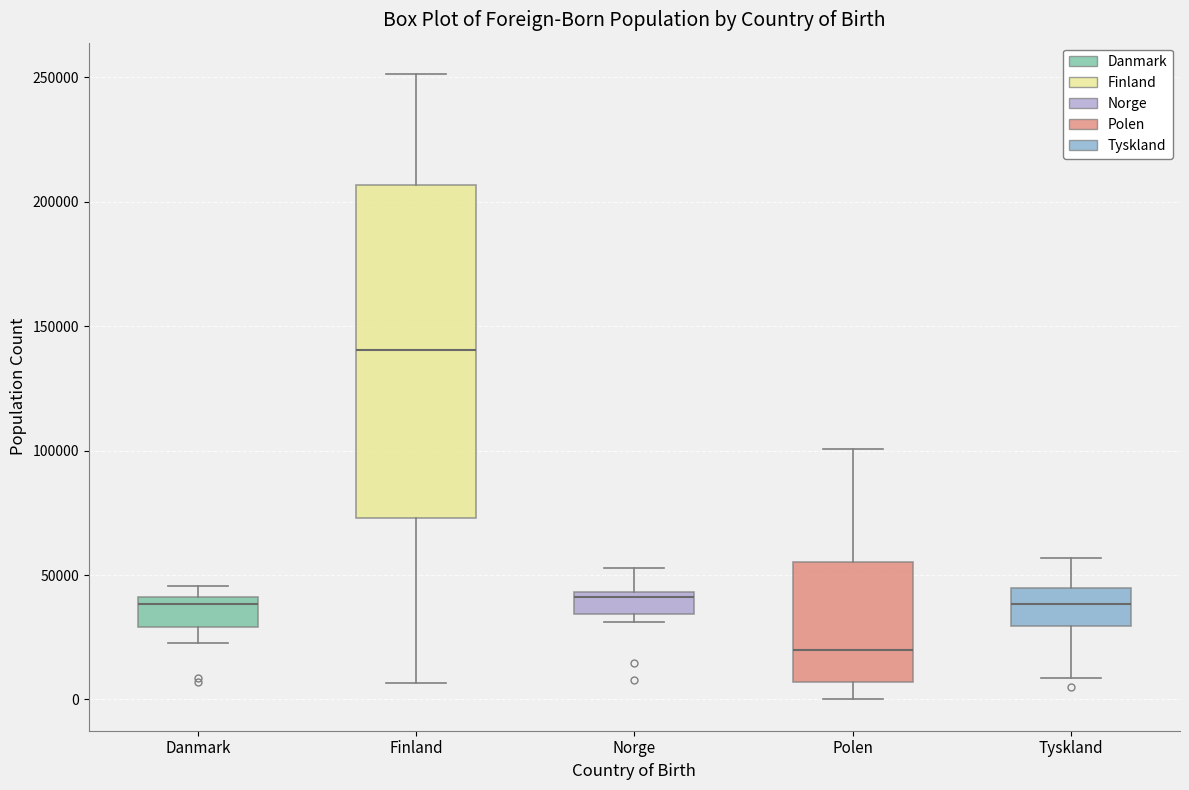

Reading left to right, read every box against the y-axis: the position of its median line, the range the box covers, and the ends of its whiskers. The values are not printed on the chart, so give them approximately, as read against the axis.

Danmark: median 40000 (just below the box's upper edge), box 30000 to 40000, whiskers 25000 to 45000
Finland: median 140000, box 75000 to 205000, whiskers 5000 to 250000
Norge: median 40000, box 35000 to 45000, whiskers 30000 to 55000
Polen: median 20000, box 5000 to 55000, whiskers 0 to 100000
Tyskland: median 40000, box 30000 to 45000, whiskers 10000 to 55000